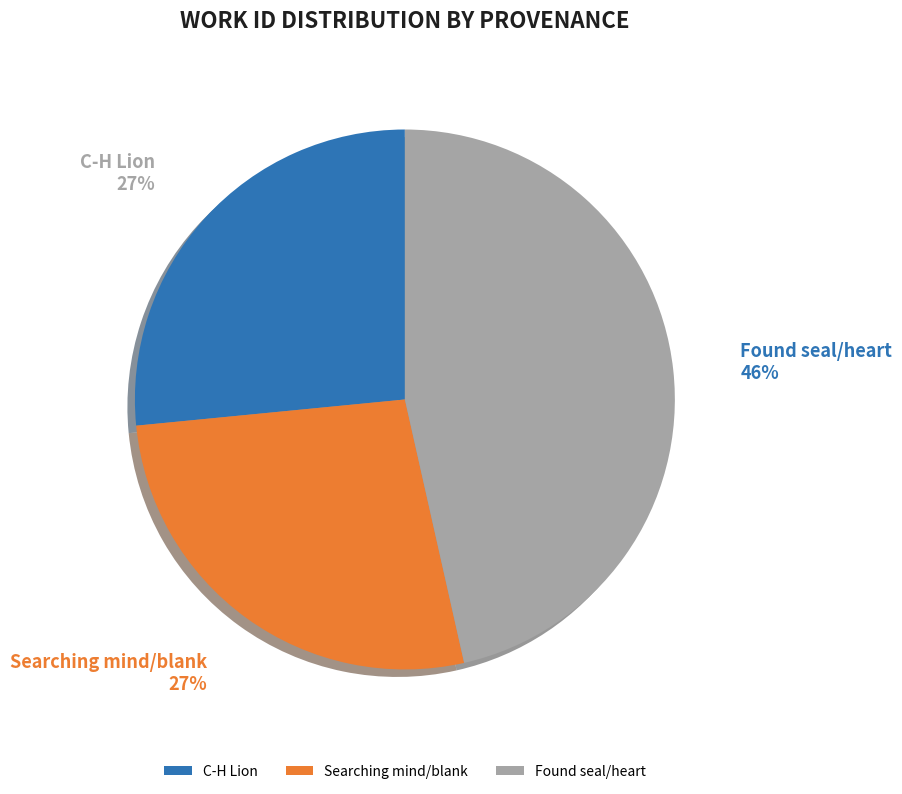

Is there a majority slice in this chart?

No